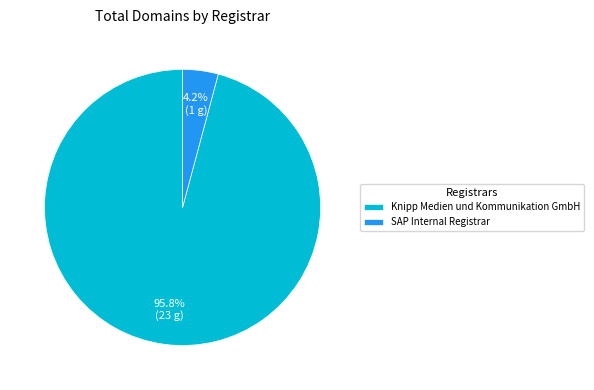

To the nearest percent, what portion does Knipp Medien und Kommunikation GmbH represent?

96%